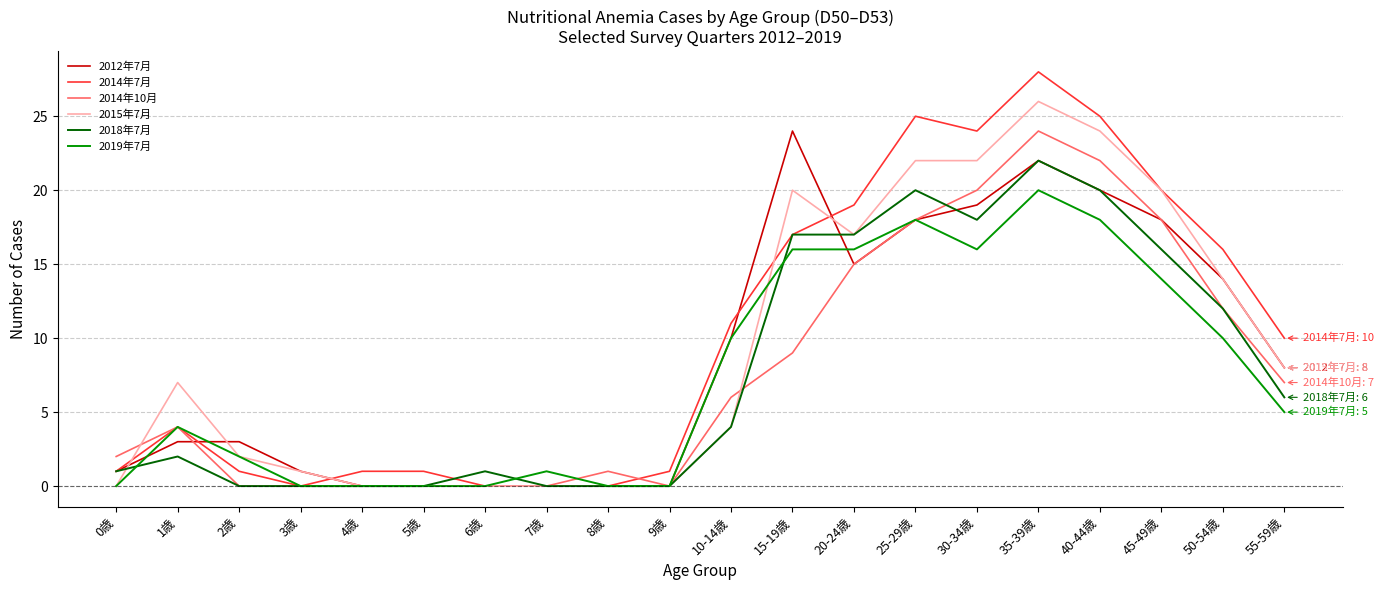

Reading left to right, what are all the values shown in this chart?

2012年7月: 1	3	3	1	0	0	0	0	0	0	10	24	15	18	19	22	20	18	14	8
2014年7月: 1	4	1	0	1	1	0	0	0	1	11	17	19	25	24	28	25	20	16	10
2014年10月: 2	4	0	0	0	0	0	0	1	0	6	9	15	18	20	24	22	18	12	7
2015年7月: 0	7	2	1	0	0	0	0	0	0	4	20	17	22	22	26	24	20	14	8
2018年7月: 1	2	0	0	0	0	1	0	0	0	4	17	17	20	18	22	20	16	12	6
2019年7月: 0	4	2	0	0	0	0	1	0	0	10	16	16	18	16	20	18	14	10	5